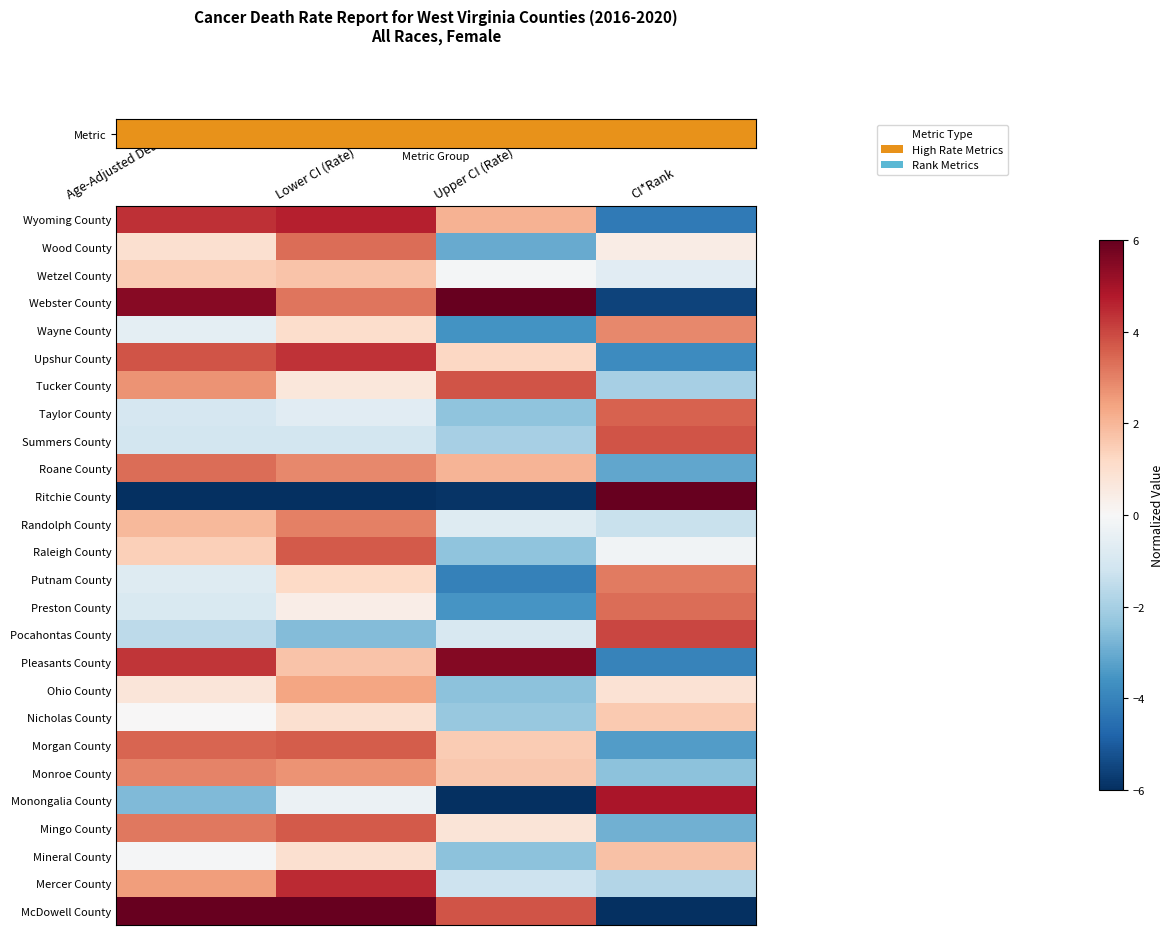

What is the spread (max minus min) of values at CI*Rank?

12.0